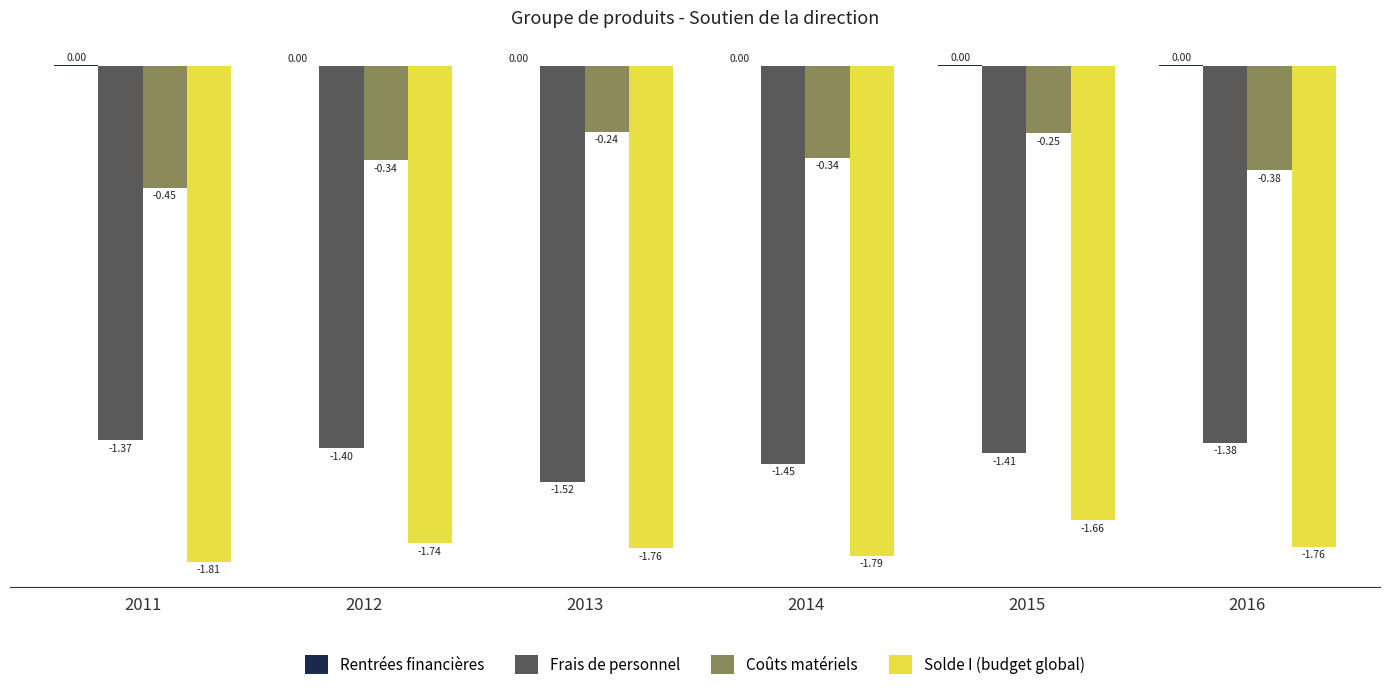

What is the sum of all Frais de personnel values?

-8.5